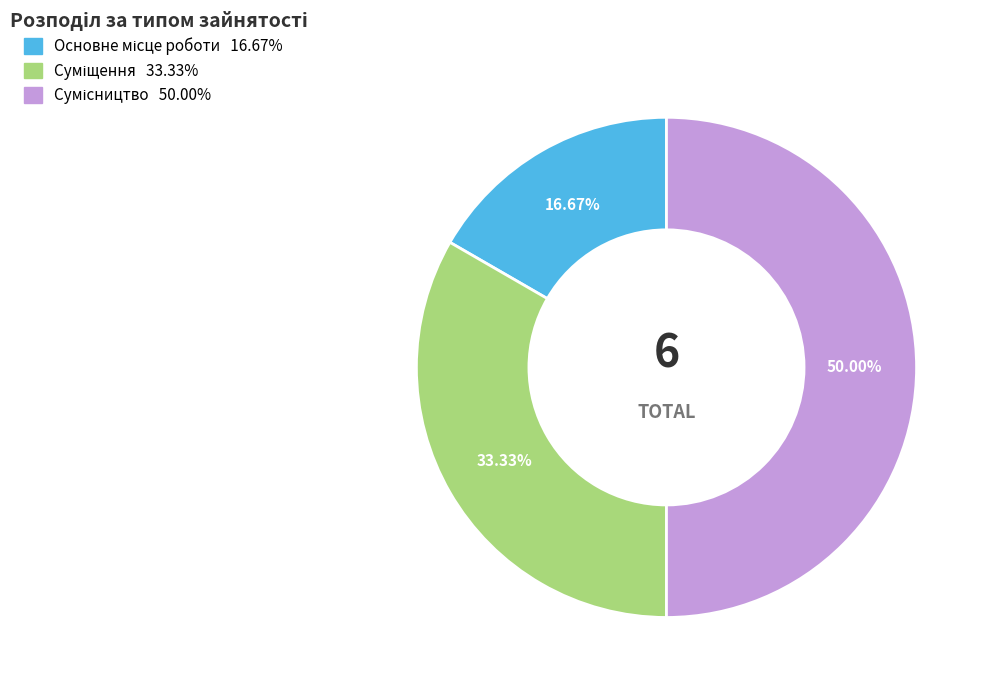

Count the number of slices in the pie.

3